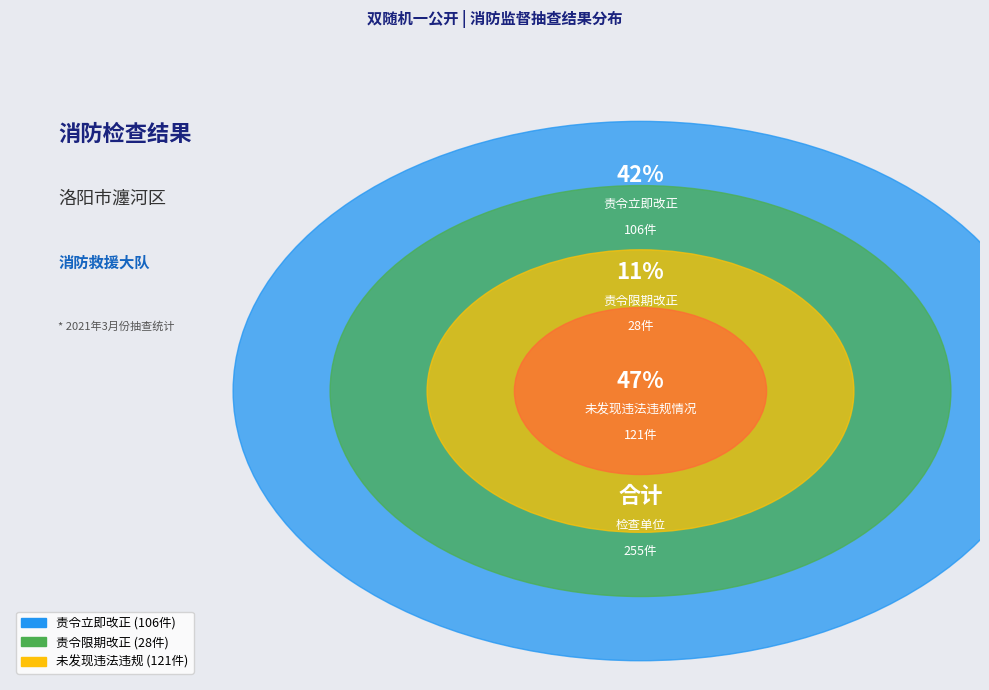

To the nearest percent, what portion does 未发现违法违规情况 represent?

47%